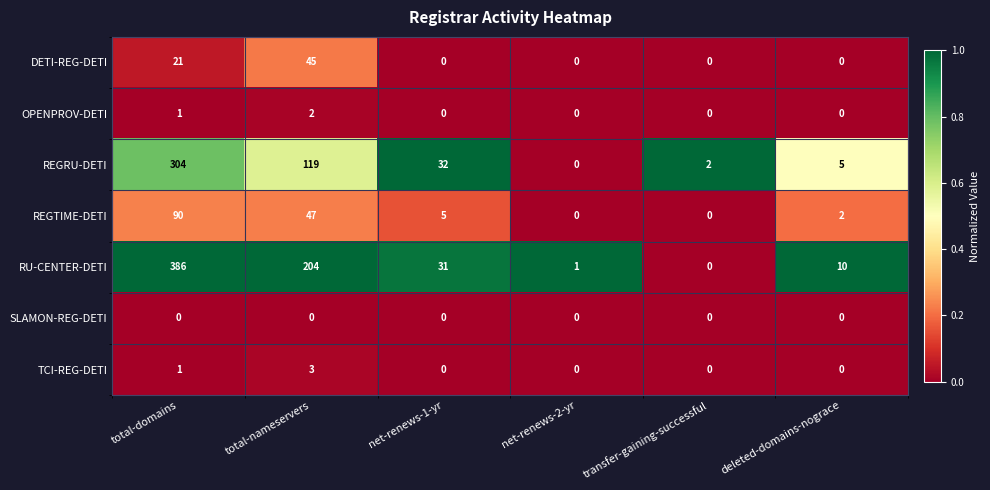

Between total-nameservers and net-renews-2-yr, which series saw the biggest shift?

RU-CENTER-DETI